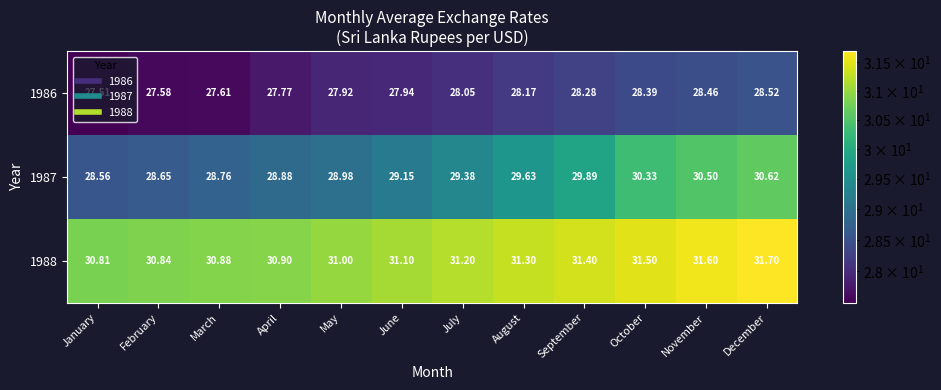

At which category does the chart reach its peak across all series?

December